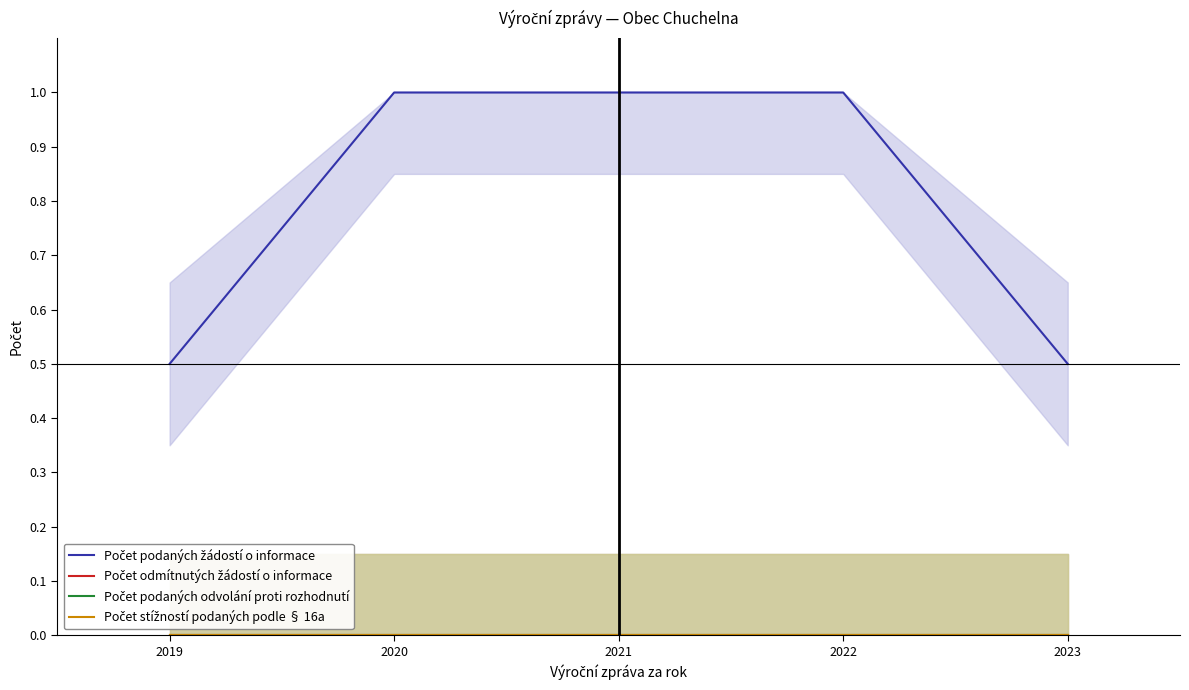

True or false: Počet odmítnutých žádostí o informace has more than 2 points higher than both neighbors.

False